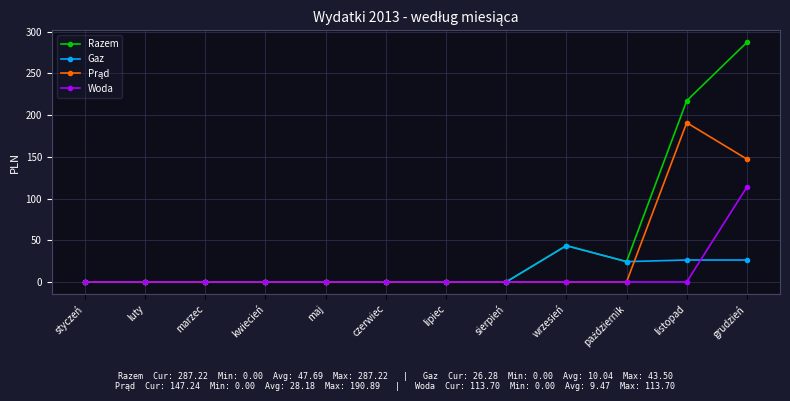

Which category has the highest value in the Woda series?

grudzień